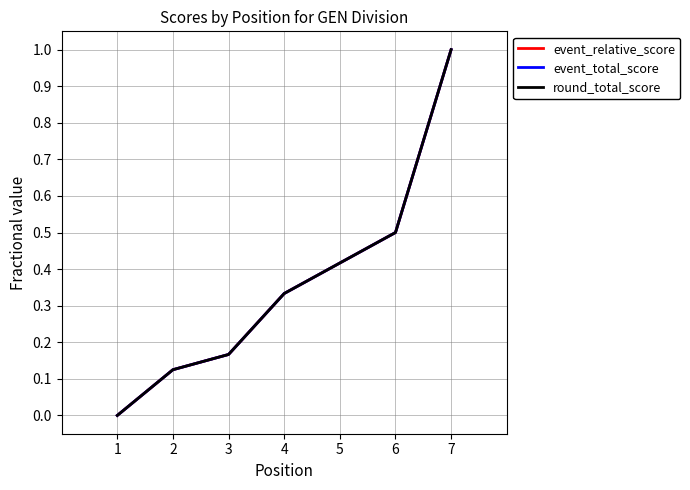

What is the value of the event_relative_score point at the 3rd from the left?

0.2